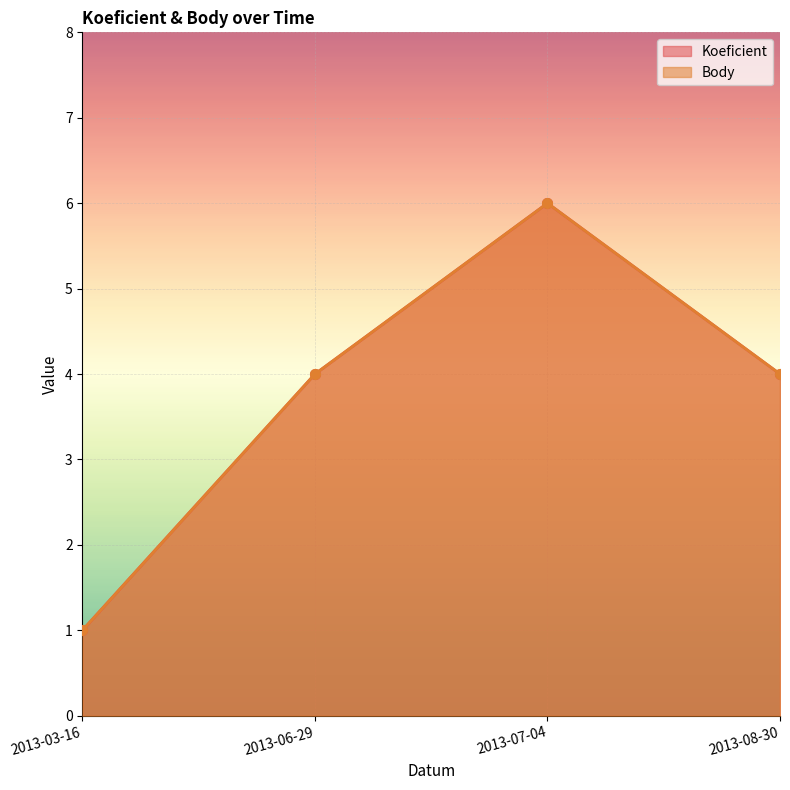

True or false: Koeficient and Body intersect in this chart.

False